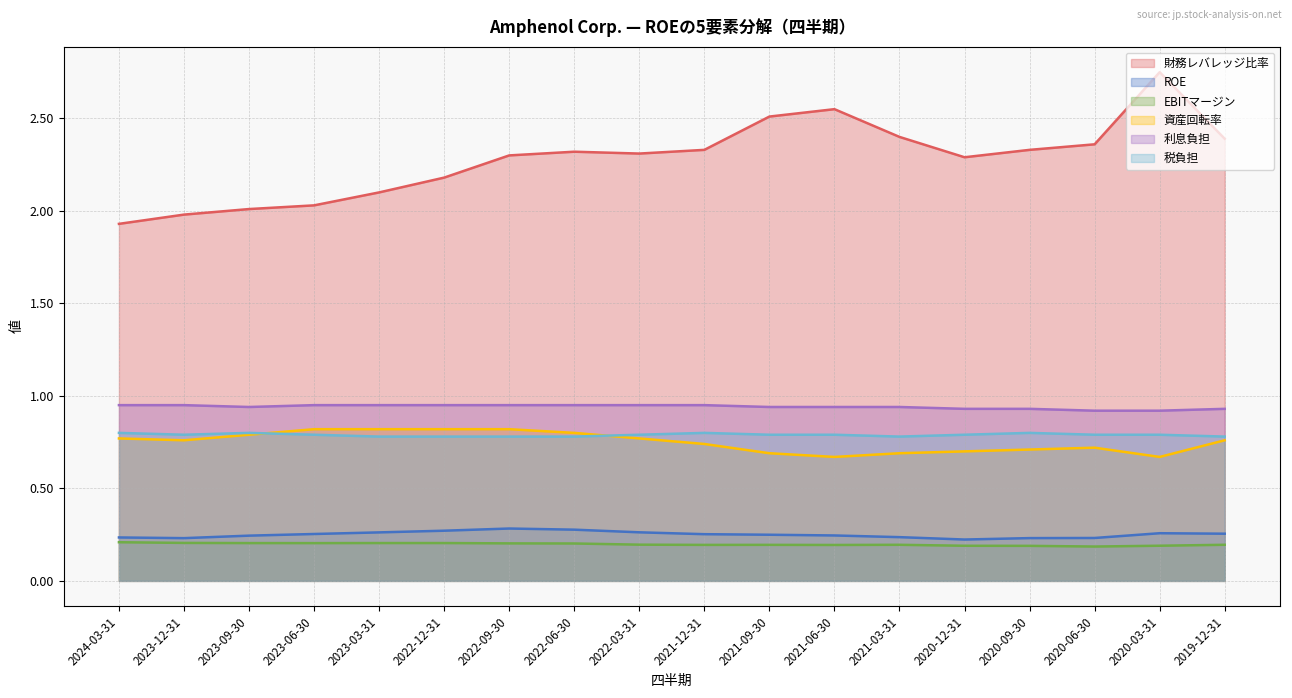

What is the maximum value for 利息負担?

0.9